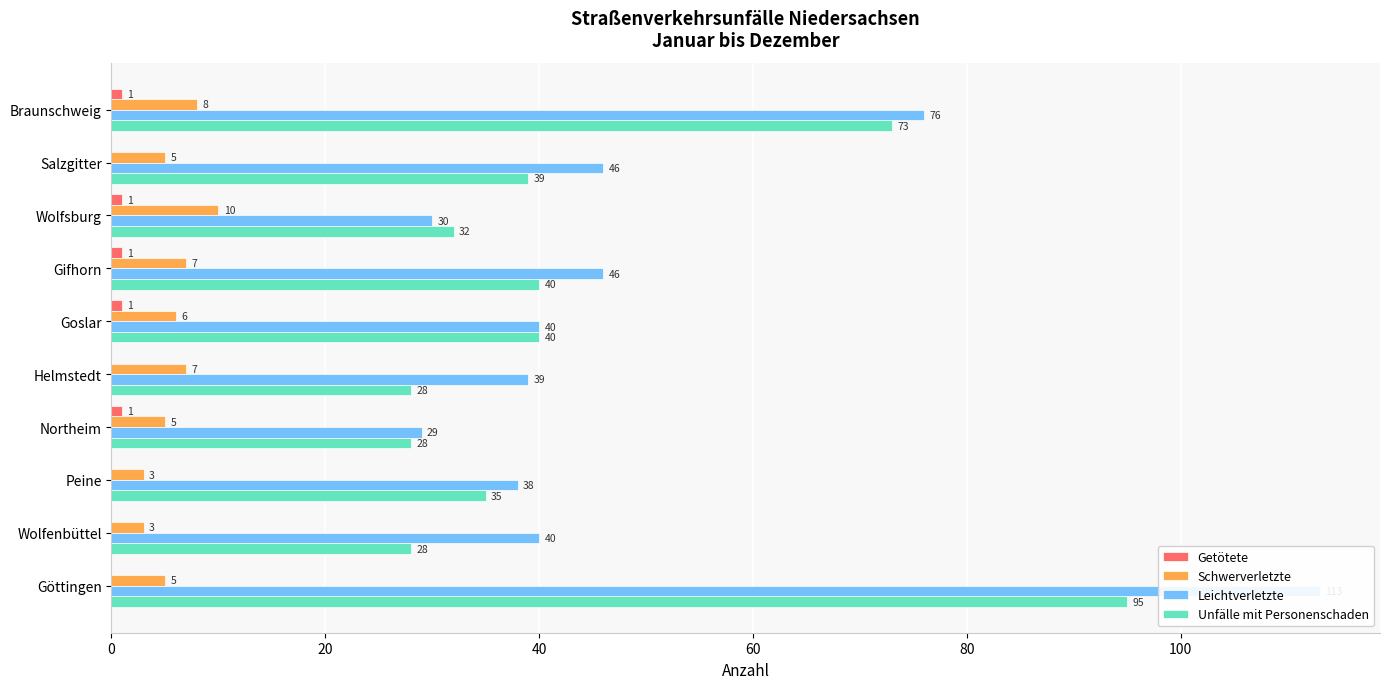

What are all the series names shown in the legend?

Getötete, Schwerverletzte, Leichtverletzte, Unfälle mit Personenschaden